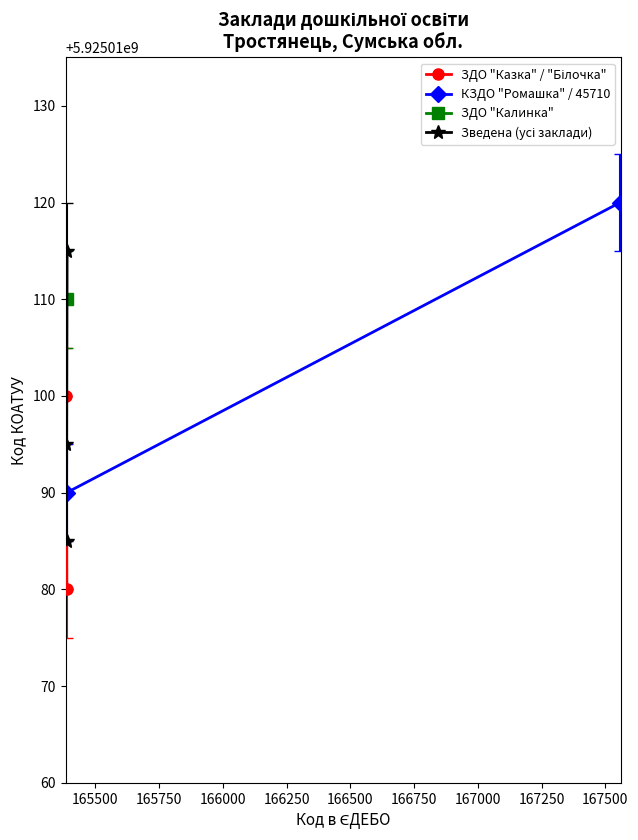

What is the value of the Код КОАТУУ point at the 4th from the left?

5925010100